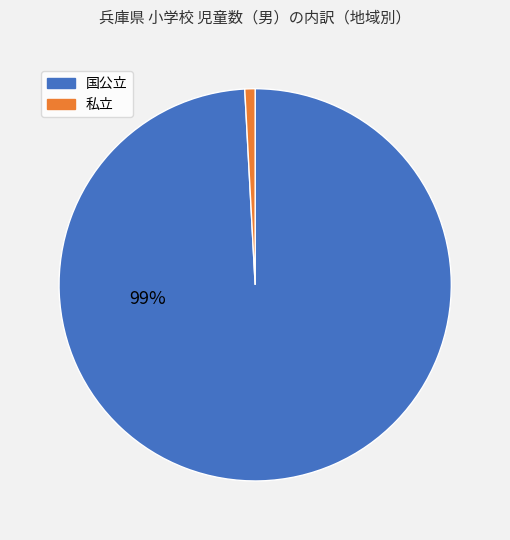

To the nearest percent, what is the difference between the largest and smallest slice percentages?

98%